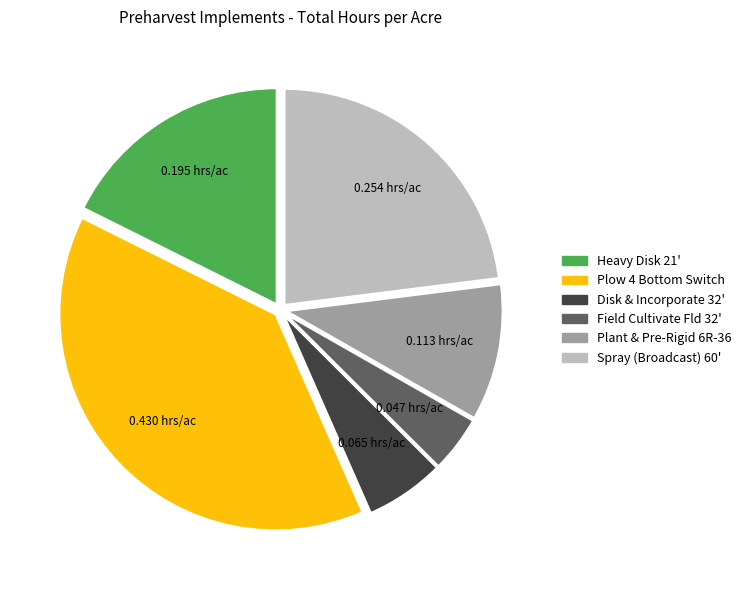

How many segments does this pie chart have?

6